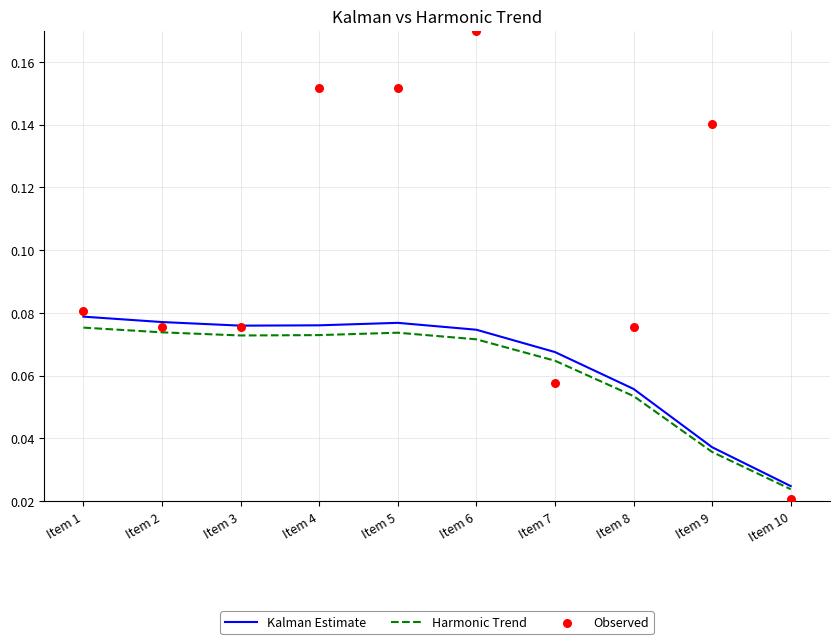

Which series has the largest Y range (max minus min)?

Observed